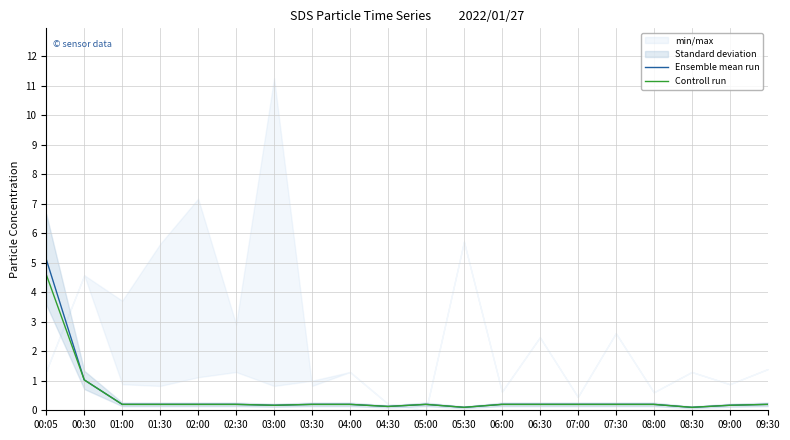

What is the average value of the Ensemble mean run series?

0.5